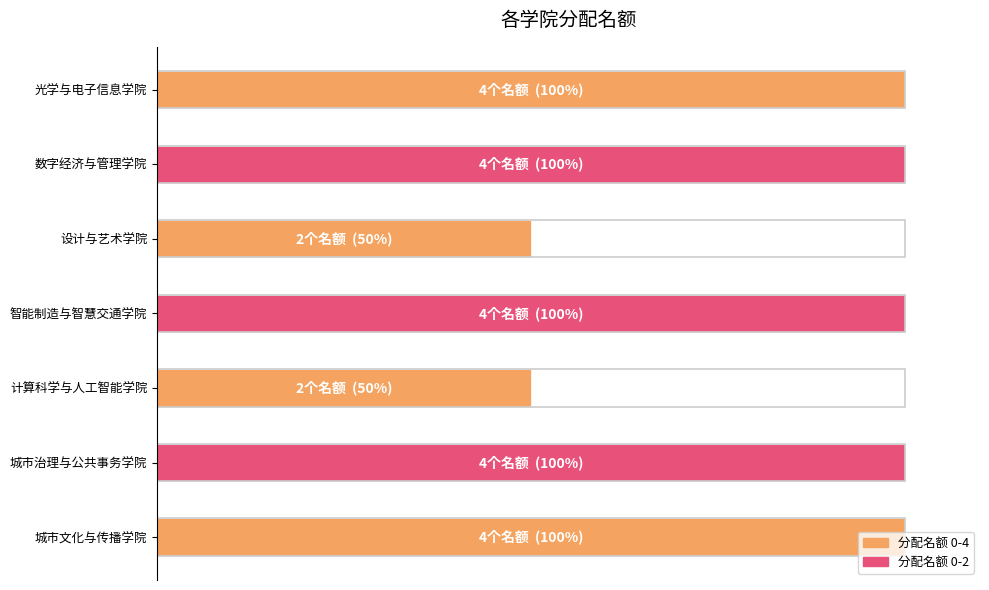

Does the chart contain stacked bars?

No